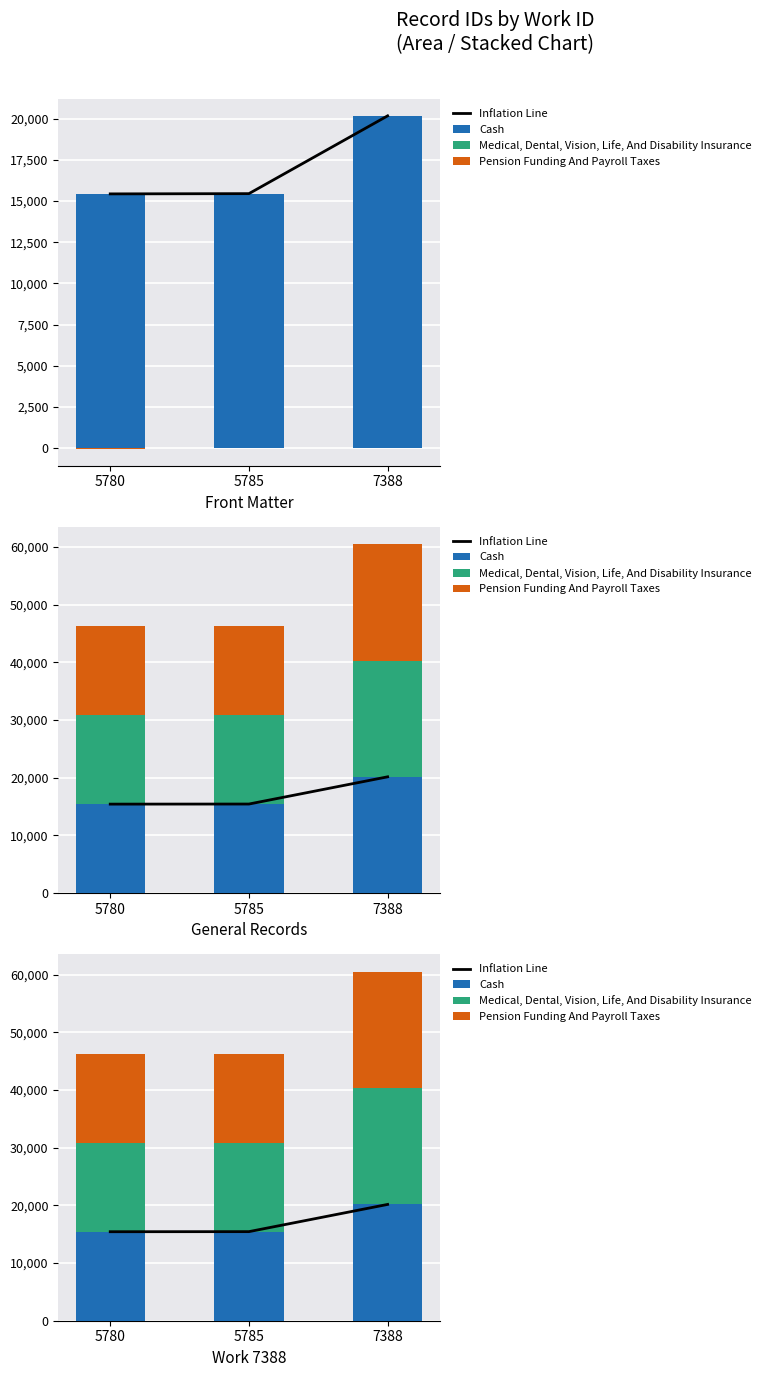

The value of Cash at 5785 is 7133. True or false?

False